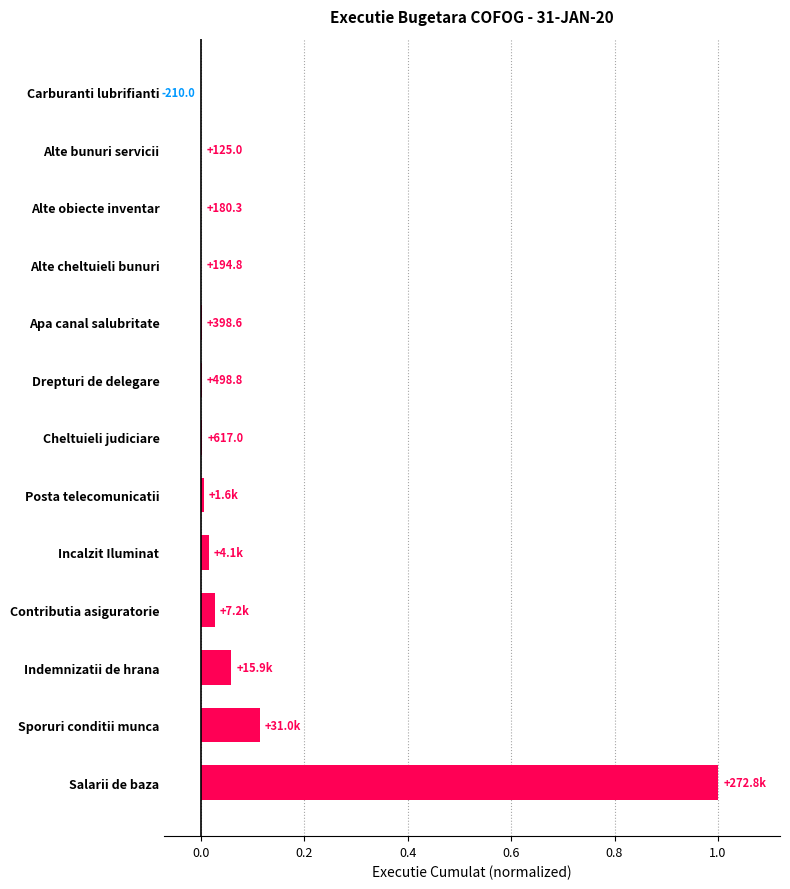

Are the bars horizontal?

Yes